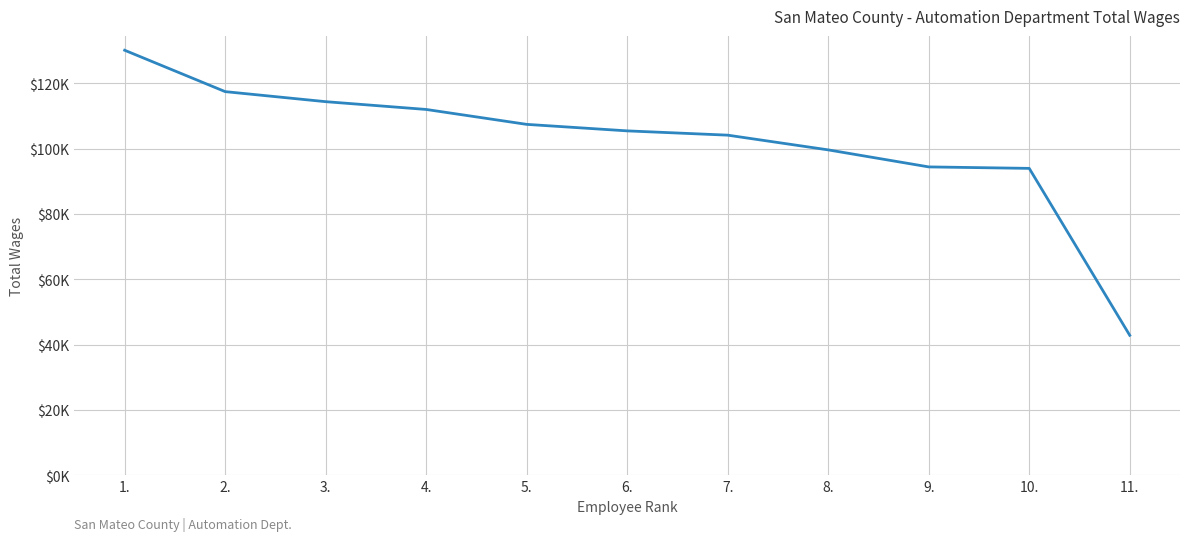

What is the average value?

102019